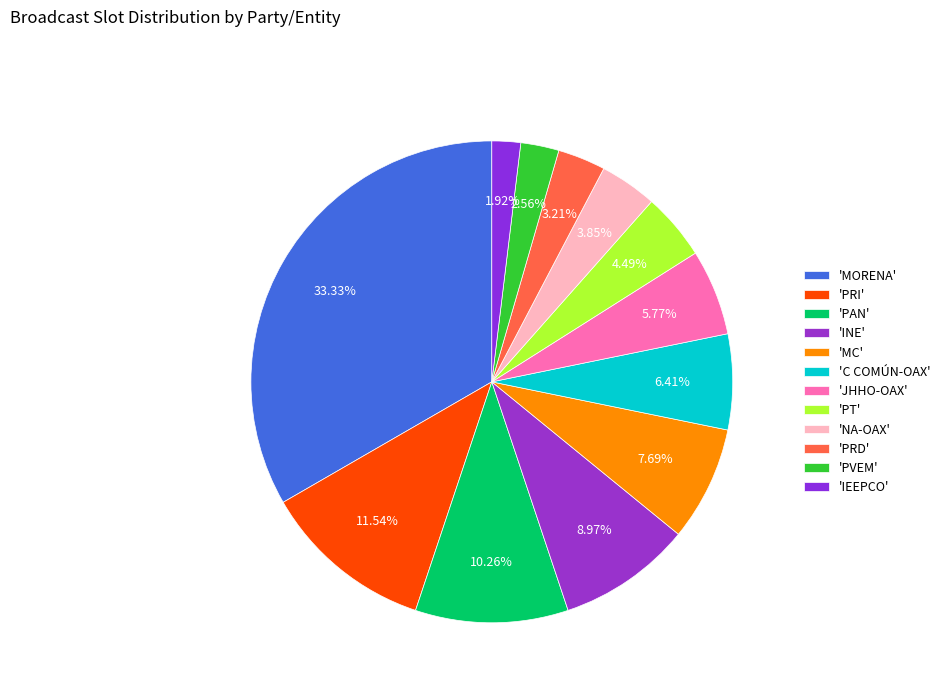

Is there a majority slice in this chart?

No